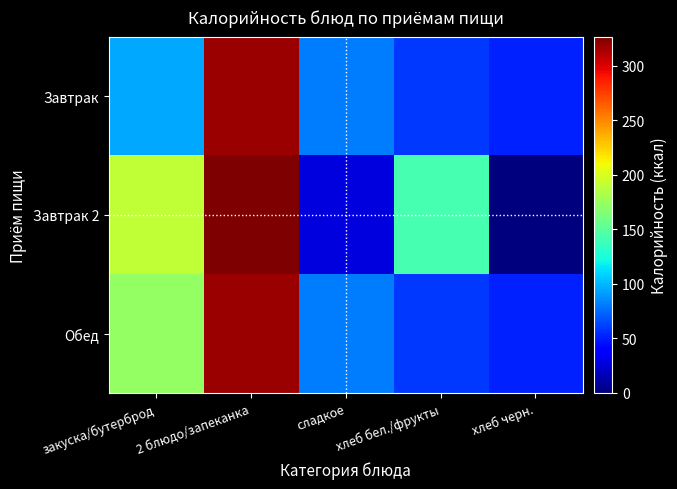

What is the spread (max minus min) of values at хлеб бел./фрукты?

83.1